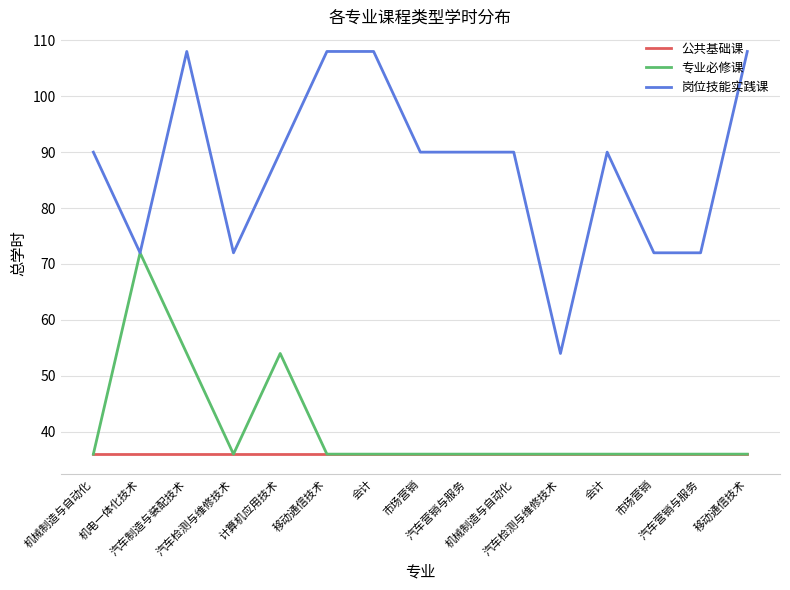

Is the value of 岗位技能实践课 at 汽车营销与服务 greater than the value of 专业必修课 at 汽车制造与装配技术?

Yes